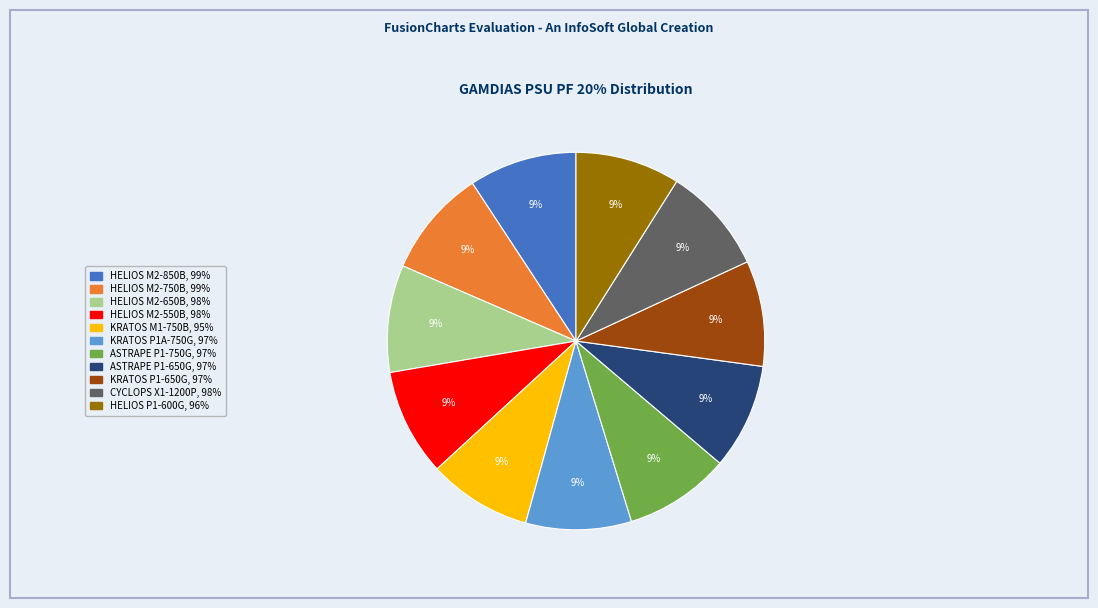

The HELIOS M2-750B slice represents 9% of the pie. True or false?

True